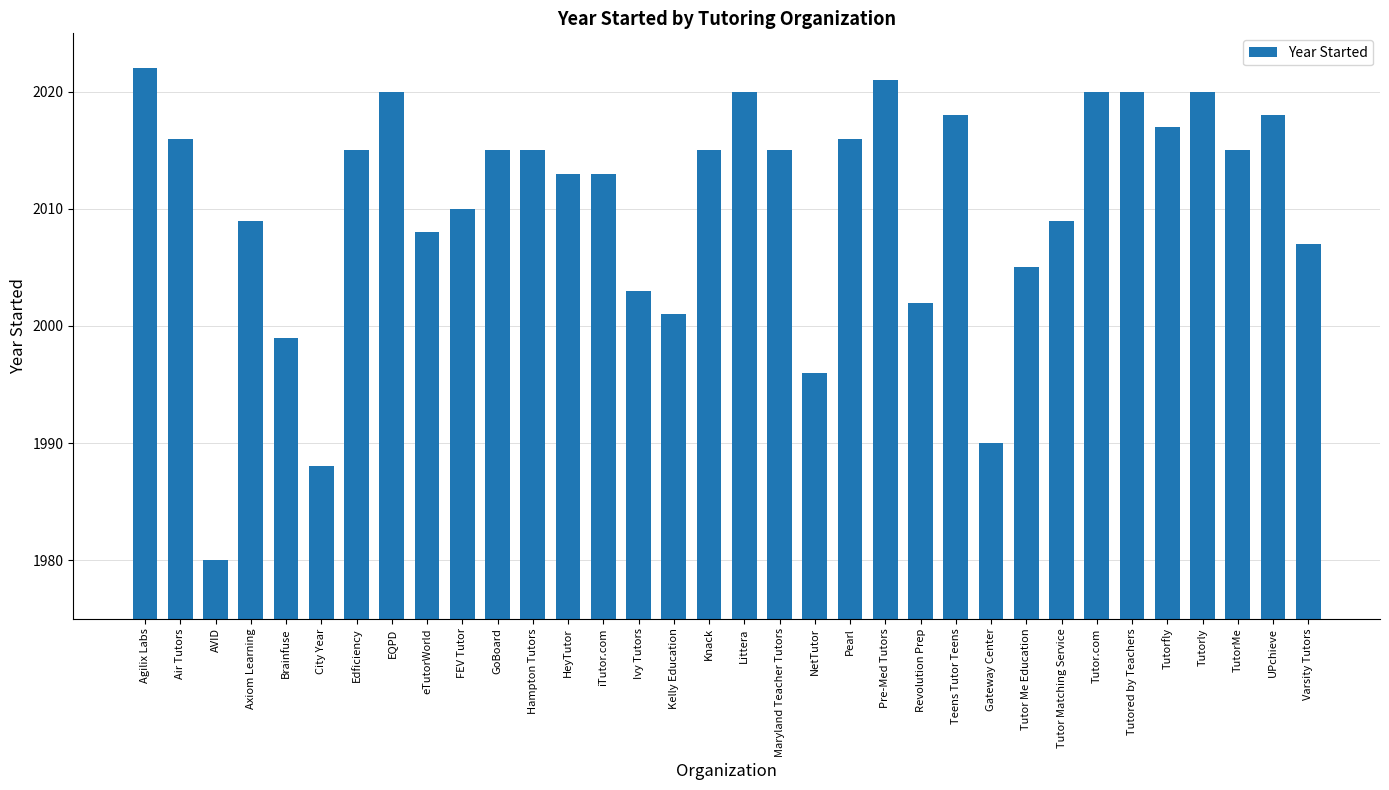

What is the greatest value displayed?

2022